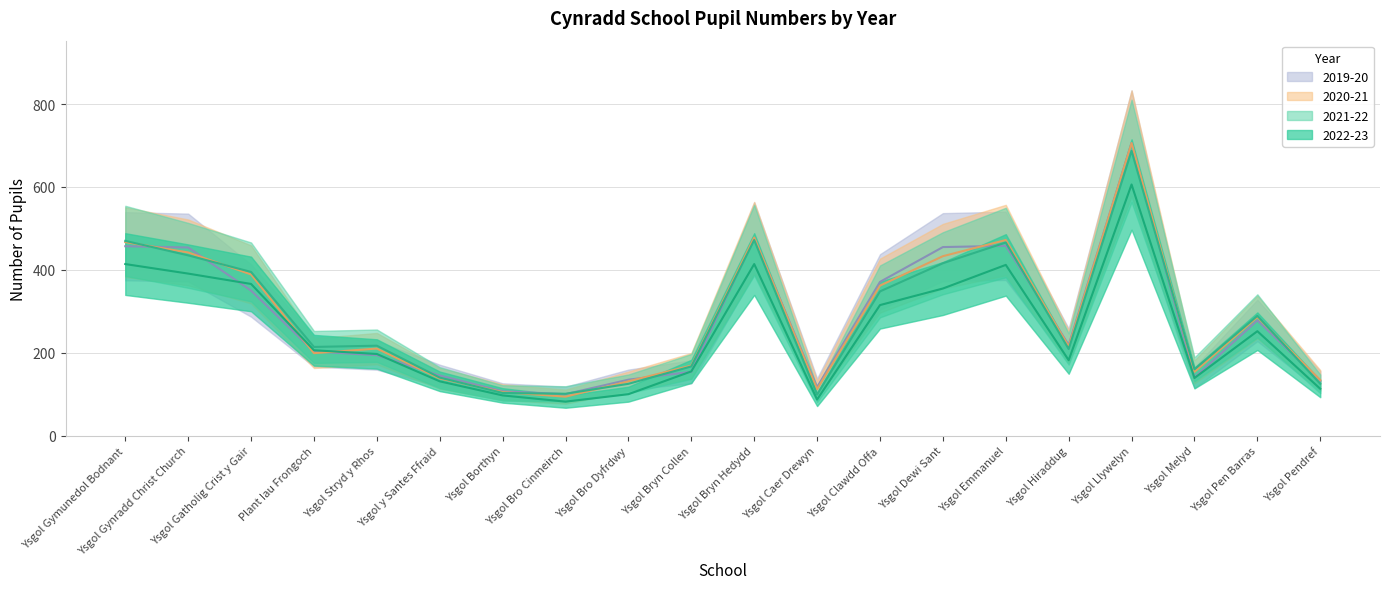

The value of 2019-20 at Ysgol Gynradd Christ Church is 454. True or false?

True